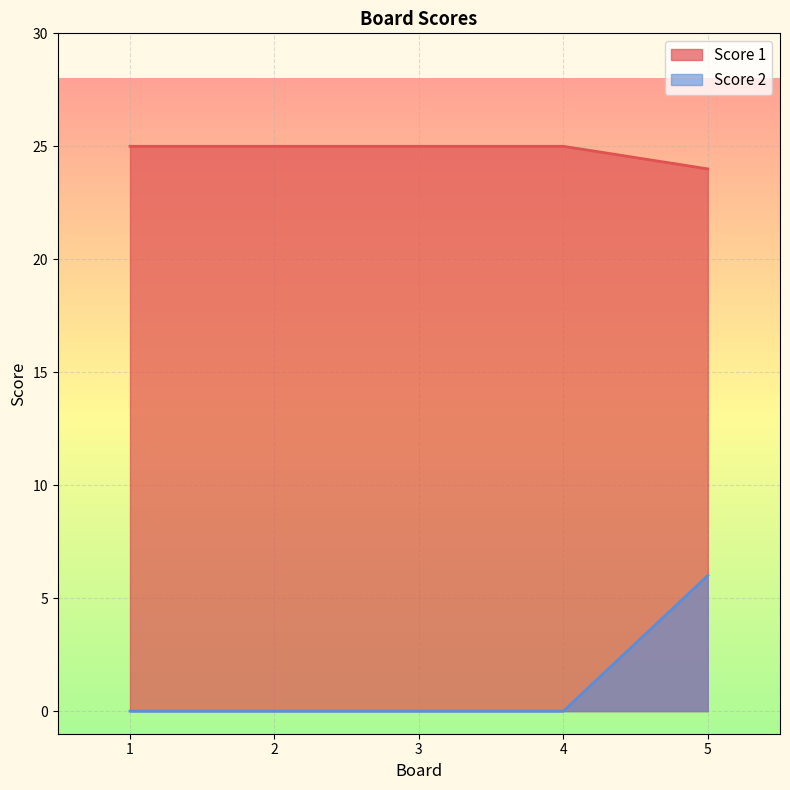

What is the maximum value shown in the chart?

25